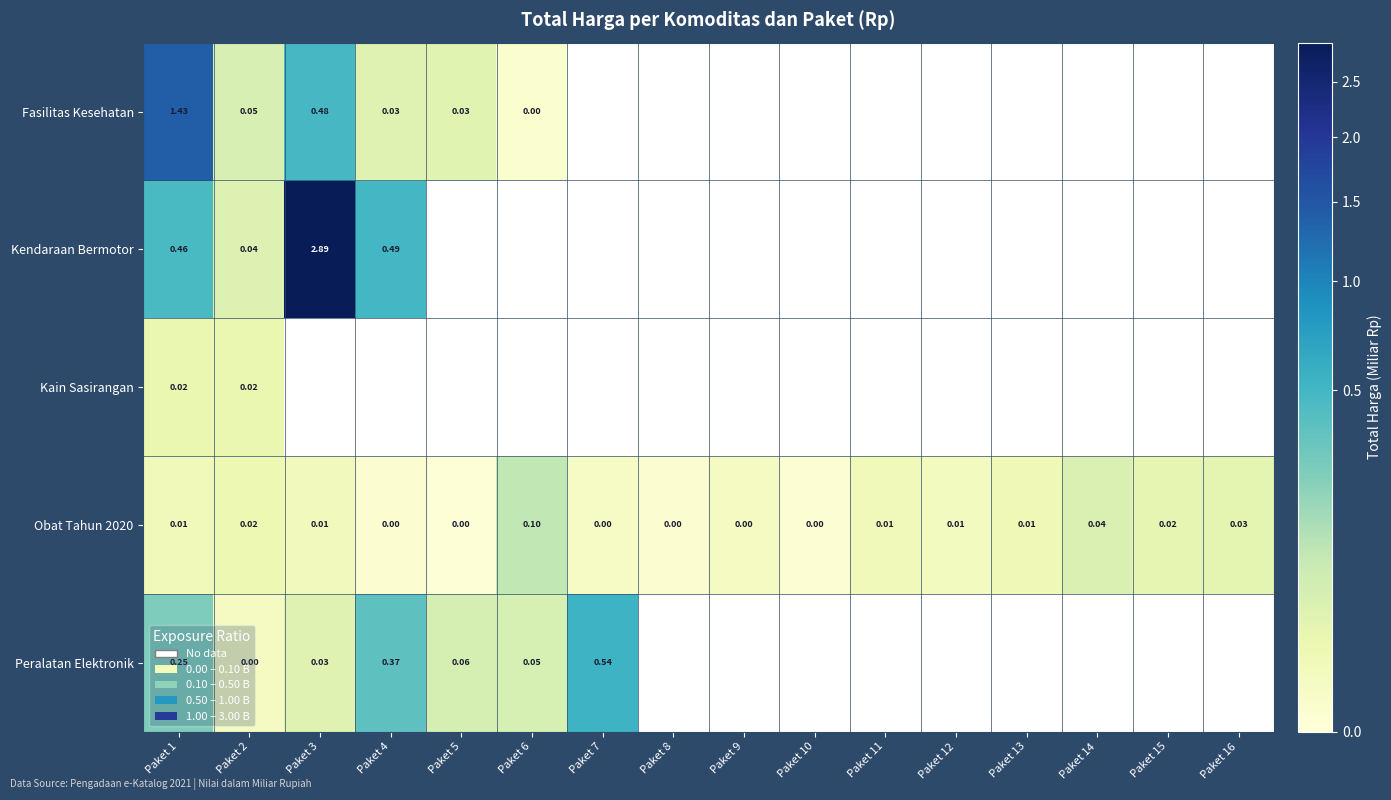

Which label corresponds to the smallest value in the chart?

Paket 5